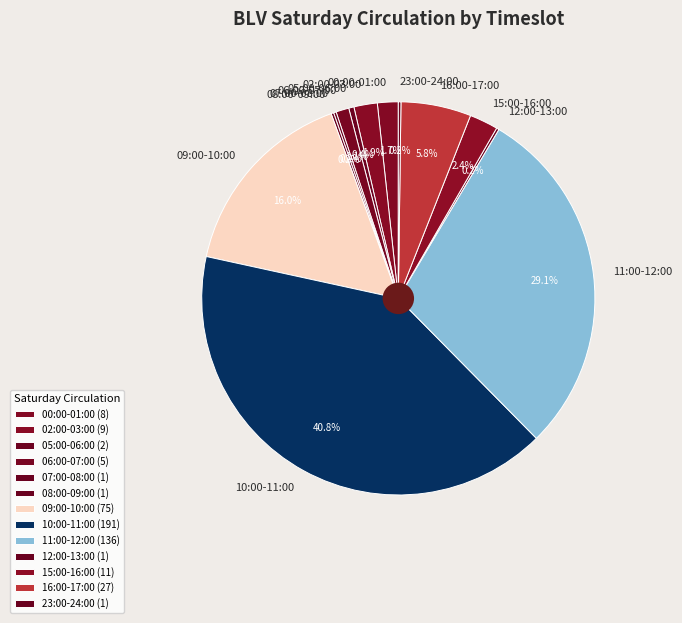

Between 06:00-07:00 and 09:00-10:00, which is larger?

09:00-10:00